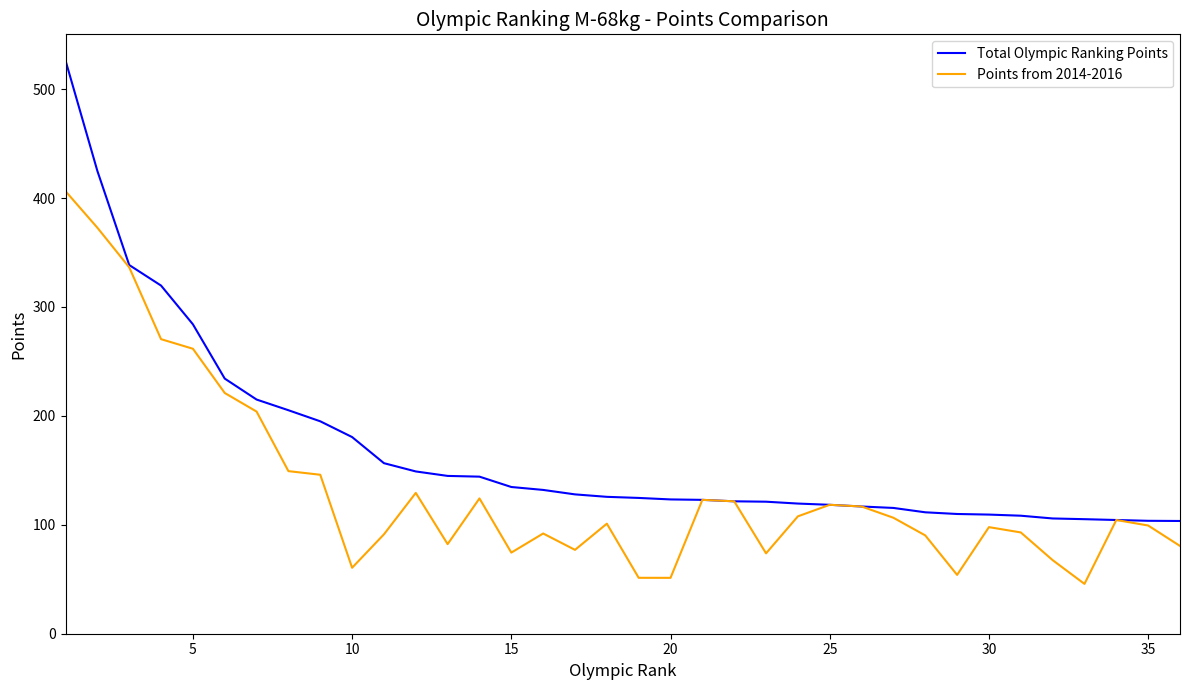

Which series has the largest total across all categories?

Total Olympic Ranking Points